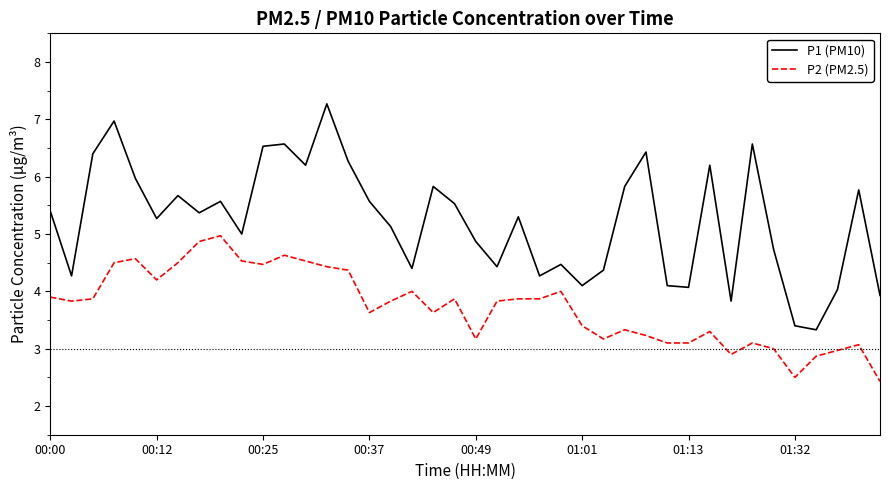

Which series has the largest total across all categories?

P1 (PM10)